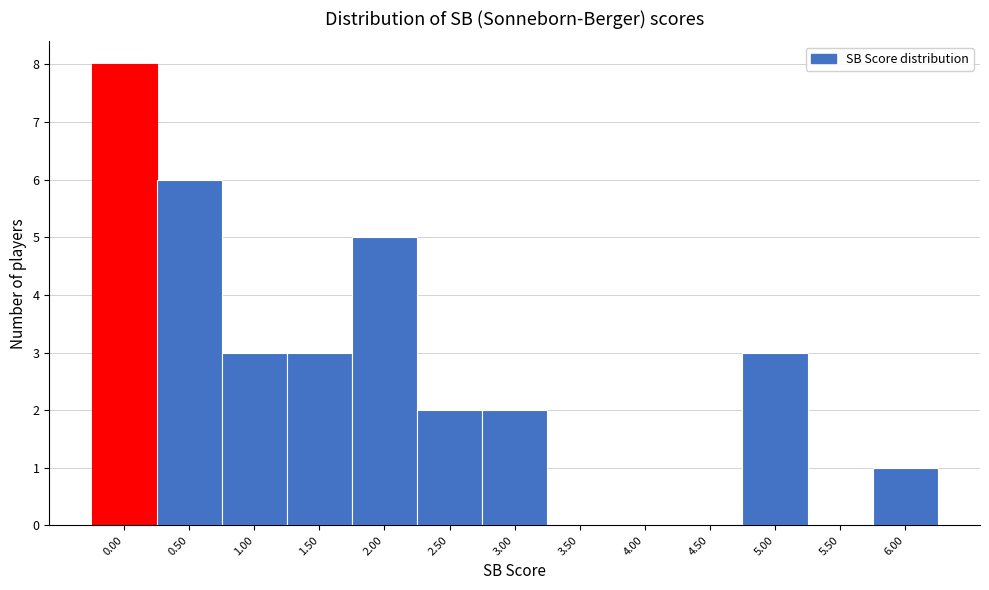

Reading left to right, list every bar in this chart as the range it spans on the x-axis followed by its height. The values are not printed on the chart, so give them approximately, as read against the axis.

-0.25 to 0.25: 8
0.25 to 0.75: 6
0.75 to 1.25: 3
1.25 to 1.75: 3
1.75 to 2.25: 5
2.25 to 2.75: 2
2.75 to 3.25: 2
3.25 to 3.75: 0
3.75 to 4.25: 0
4.25 to 4.75: 0
4.75 to 5.25: 3
5.25 to 5.75: 0
5.75 to 6.25: 1